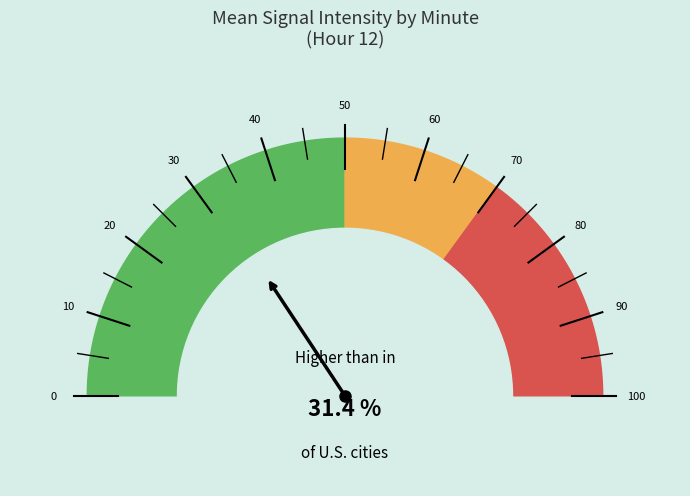

Do 12 and 18 together represent more than half of the pie?

No